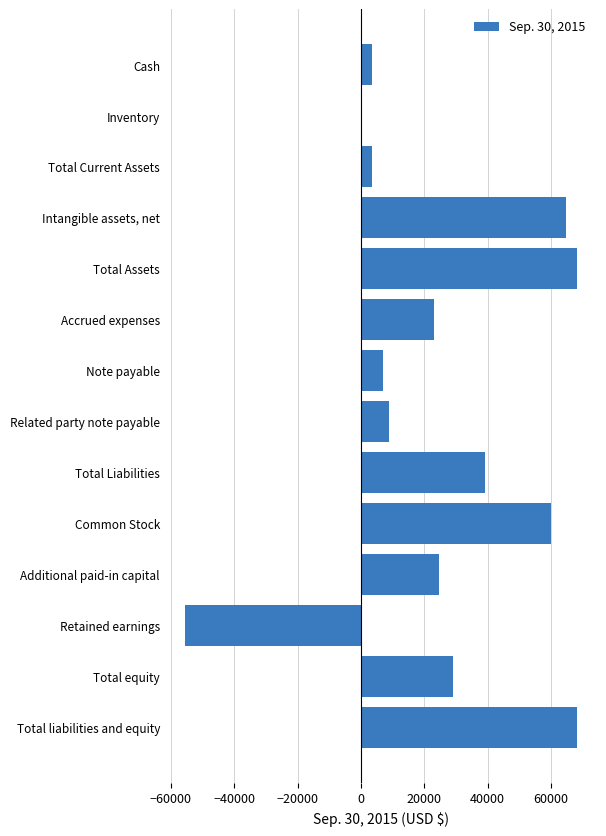

The chart shows a value of 3360 at Cash. True or false?

True